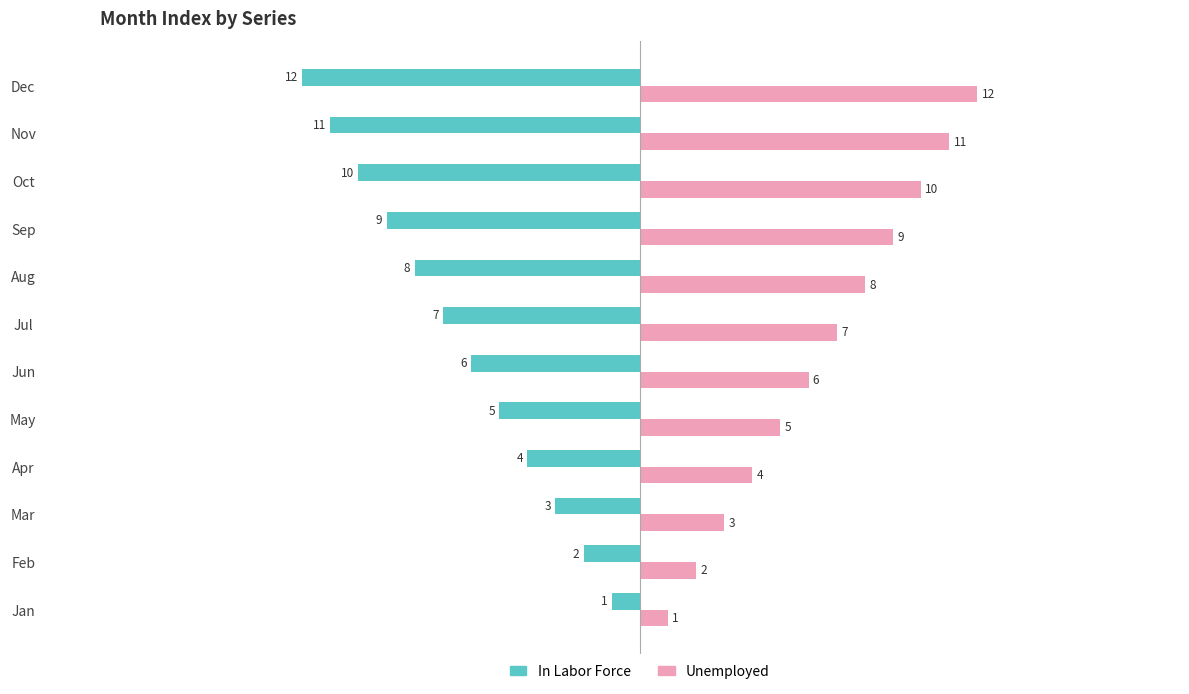

What is the spread (max minus min) of values at Jun?

12